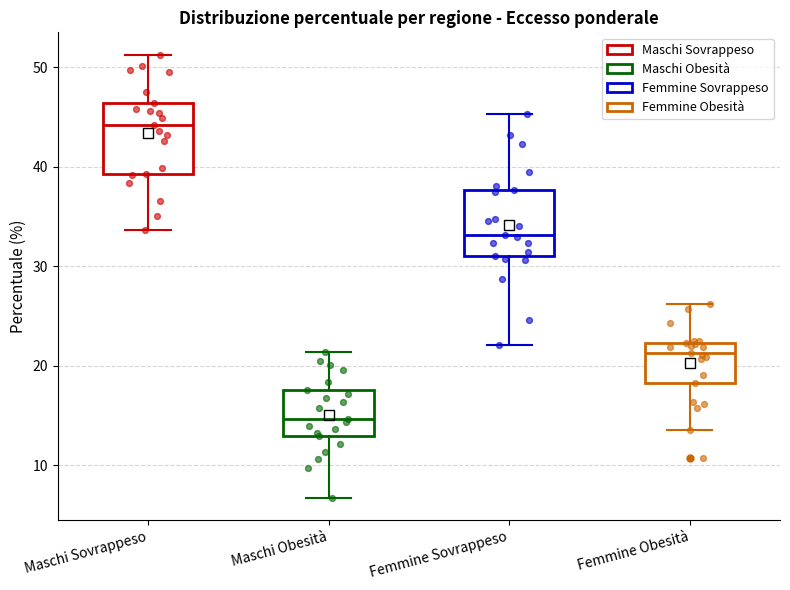

Where is the lower edge of the box for Femmine Sovrappeso on the y-axis? The values are not printed on the chart, so give them approximately, as read against the axis.

31